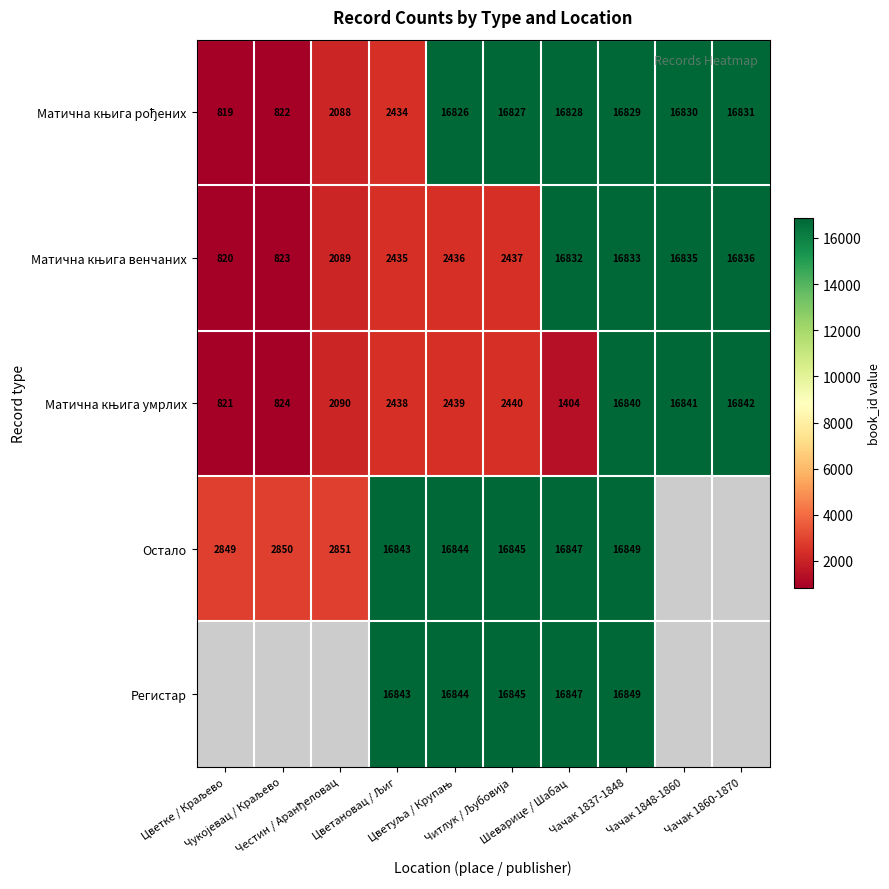

At Чукојевац / Краљево, list the series in order from smallest to largest.

Матична књига рођених, Матична књига венчаних, Матична књига умрлих, Остало, Регистар